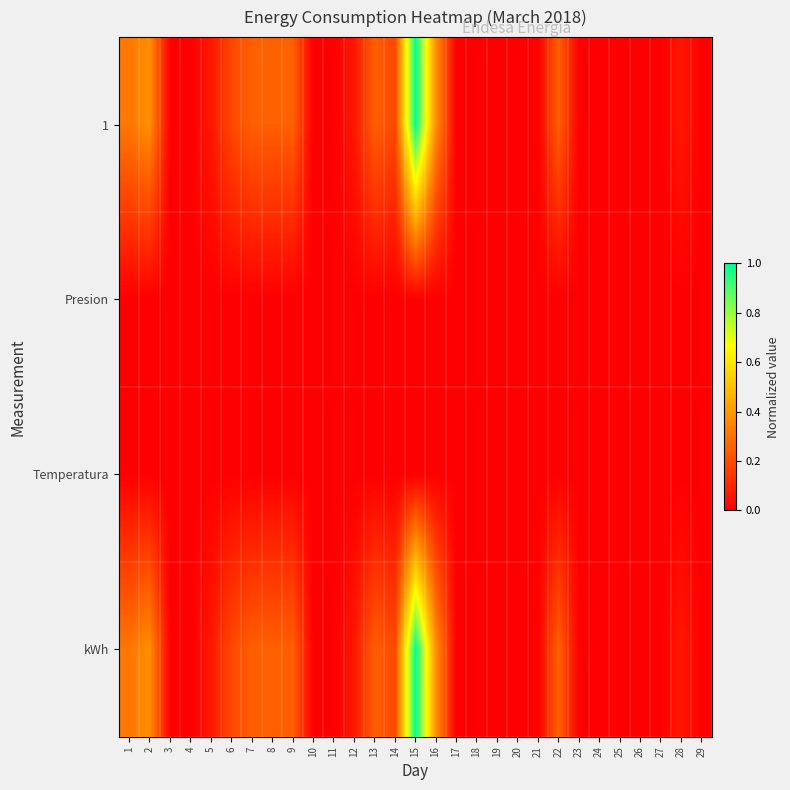

At 19, list the series in order from largest to smallest.

1, Presion, Temperatura, kWh